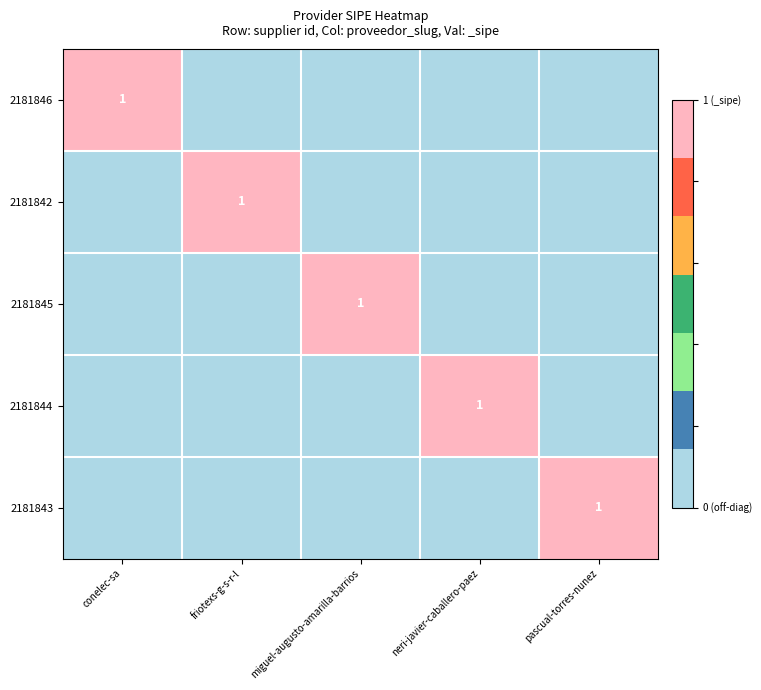

The 2181845 series shows 2 at miguel-augusto-amarilla-barrios. True or false?

False